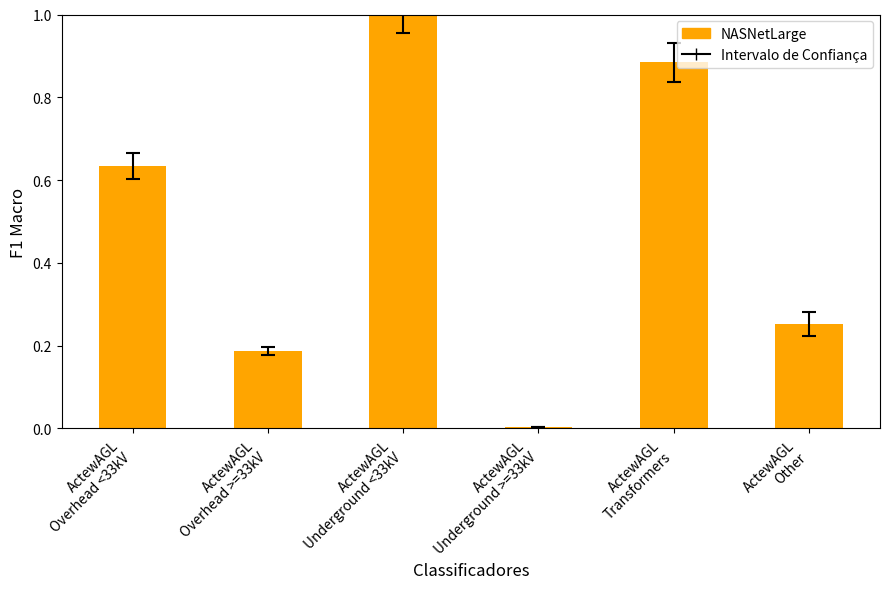

What is the change in value from ActewAGL
Overhead >=33kV to ActewAGL
Underground >=33kV?

-0.2